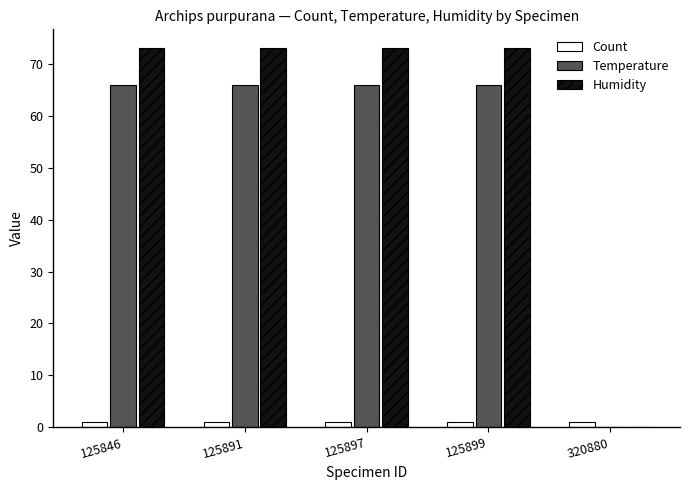

Is the value of Count at 125897 greater than the value of Humidity at 125897?

No